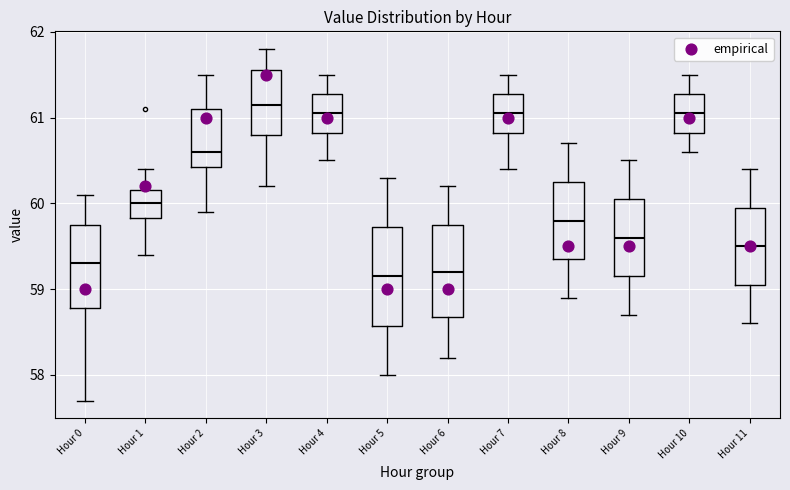

Where is the lower edge of the box for Hour 9 on the y-axis? The values are not printed on the chart, so give them approximately, as read against the axis.

59.2